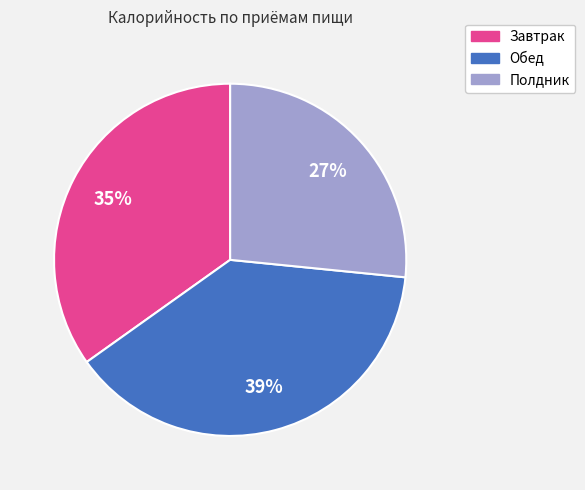

To the nearest percent, what is the difference between the largest and smallest slice percentages?

12%